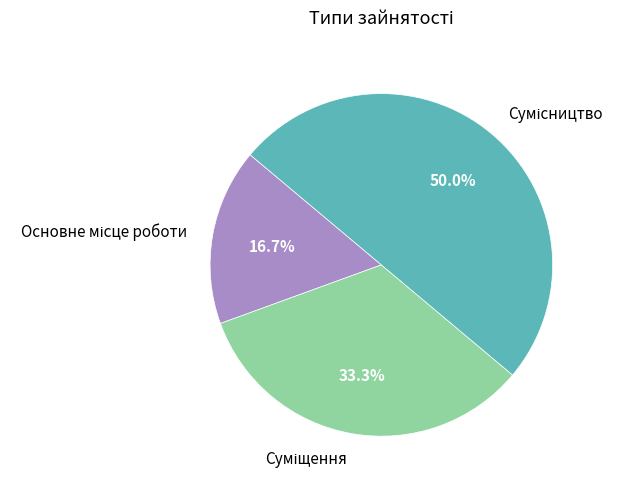

How many slices are in this pie chart?

3